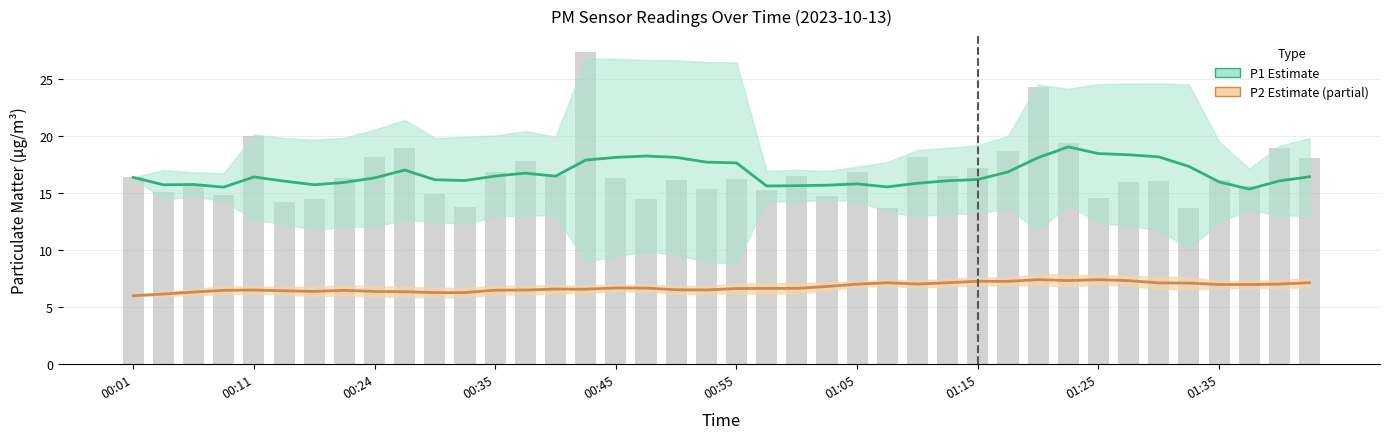

What is the difference between the highest and lowest values at 10?

9.9